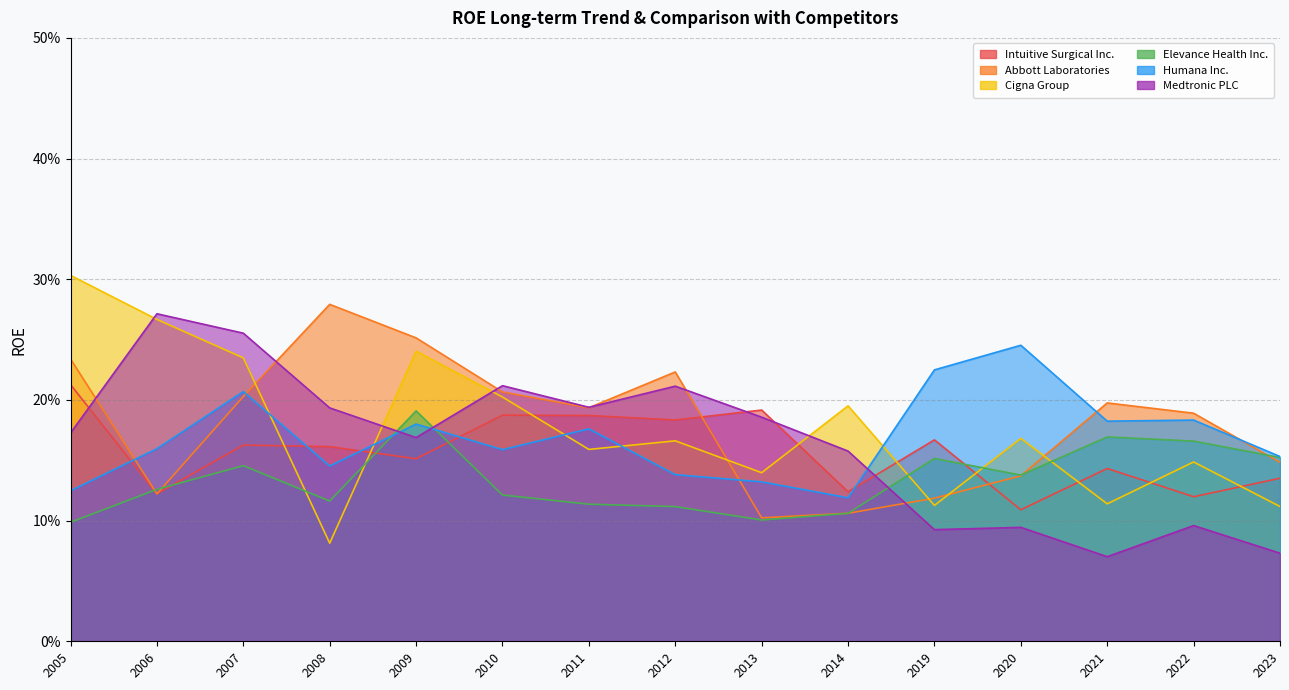

At which category is the sum across all series the highest?

2007